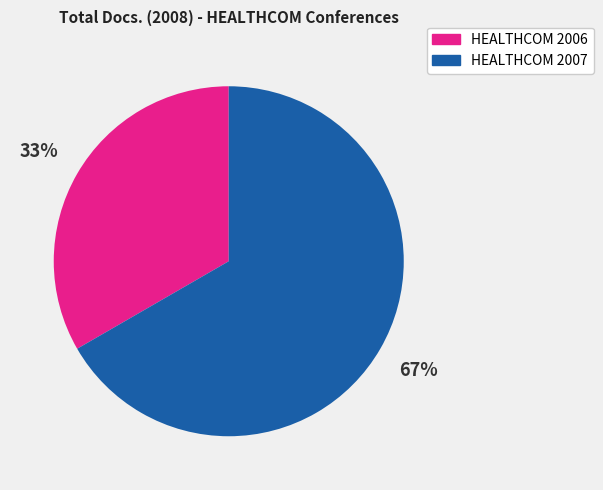

To the nearest percent, what percentage of the pie is HEALTHCOM 2007?

67%